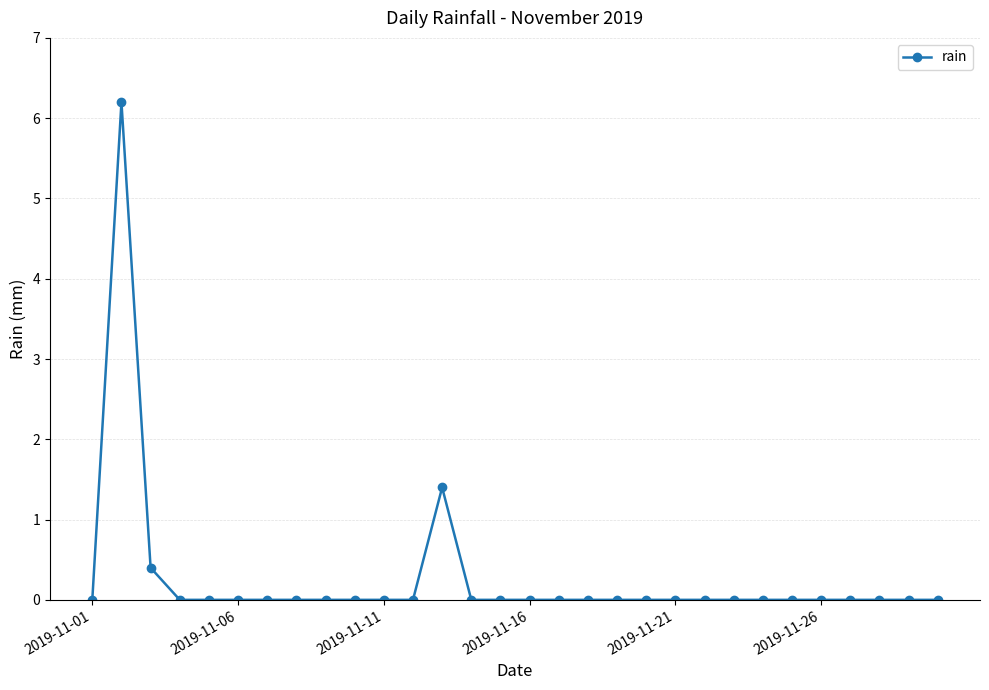

How many categories are shown in the chart?

30